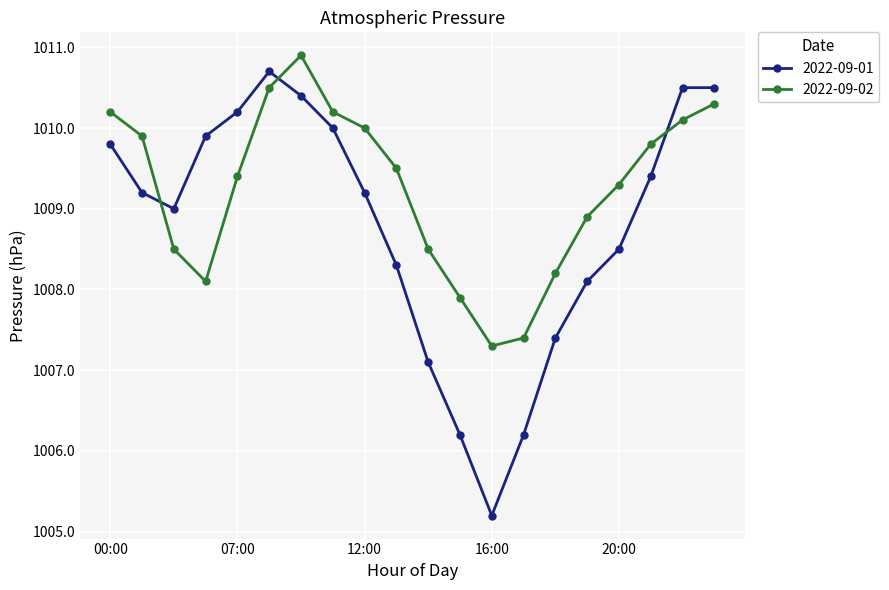

Reading right to left, transcribe all the data shown in this chart.

2022-09-01: 1010.5	1010.5	1009.4	1008.5	1008.1	1007.4	1006.2	1005.2	1006.2	1007.1	1008.3	1009.2	1010.0	1010.4	1010.7	1010.2	1009.9	1009.0	1009.2	1009.8
2022-09-02: 1010.3	1010.1	1009.8	1009.3	1008.9	1008.2	1007.4	1007.3	1007.9	1008.5	1009.5	1010.0	1010.2	1010.9	1010.5	1009.4	1008.1	1008.5	1009.9	1010.2